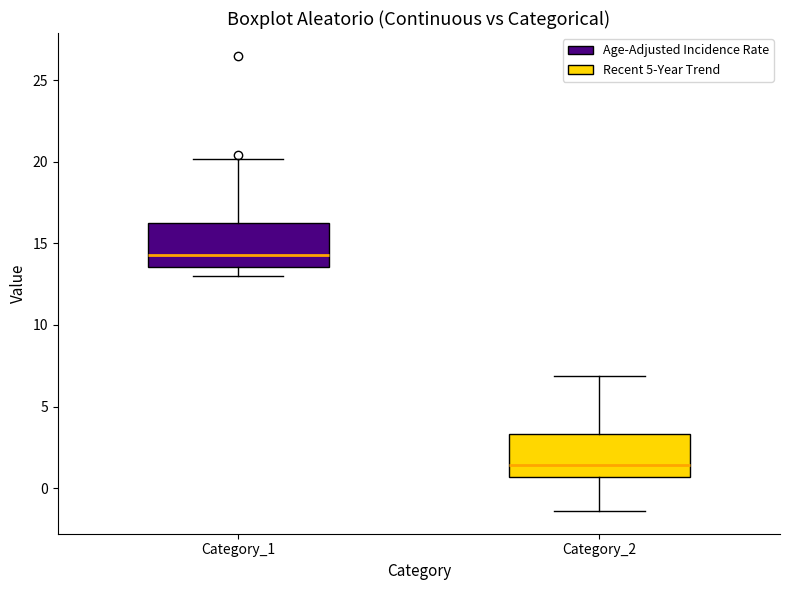

Reading left to right, read every box against the y-axis: the position of its median line, the range the box covers, and the ends of its whiskers. The values are not printed on the chart, so give them approximately, as read against the axis.

Category_1: median 14.5, box 13.5 to 16.5, whiskers 13.0 to 20.0
Category_2: median 1.5, box 0.5 to 3.5, whiskers -1.5 to 7.0